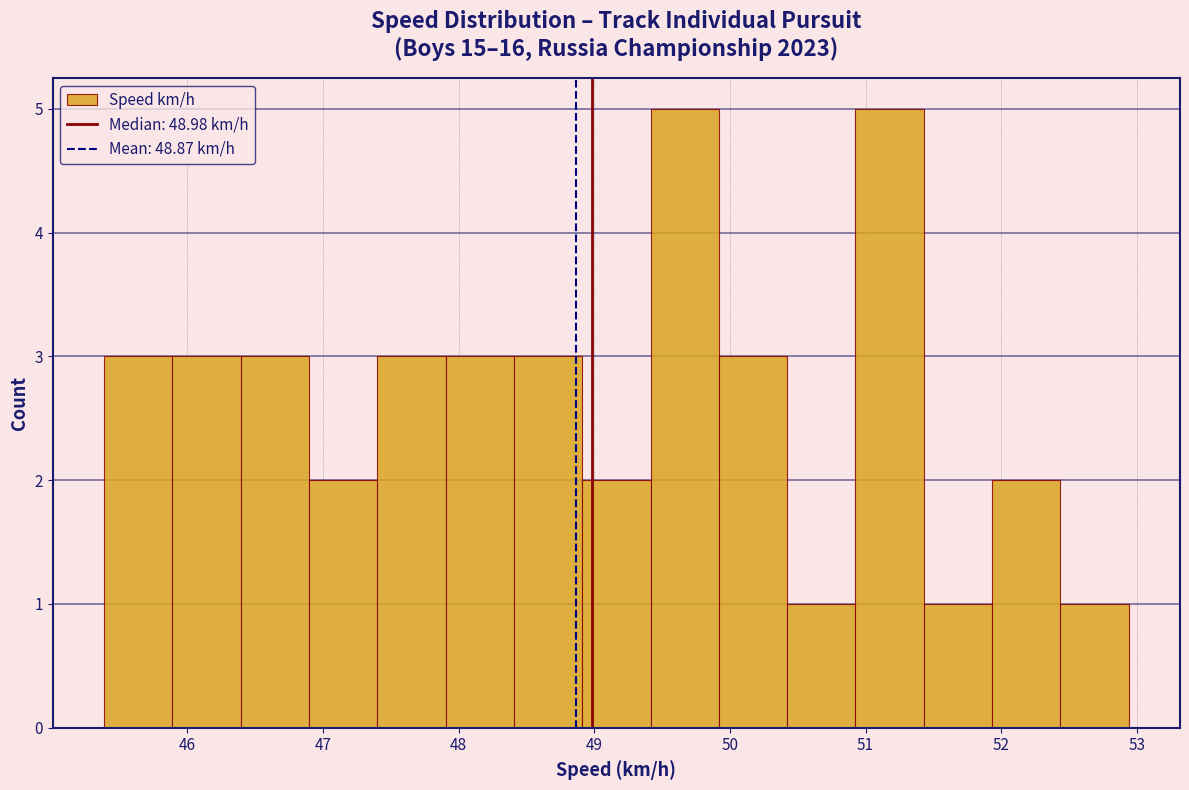

Reading left to right, list every bar in this chart as the range it spans on the x-axis followed by its height. Neither the bar edges nor the heights are printed on the chart, so give them approximately, as read against the axes.

45.4 to 45.9: 3
45.9 to 46.4: 3
46.4 to 46.9: 3
46.9 to 47.4: 2
47.4 to 47.9: 3
47.9 to 48.4: 3
48.4 to 48.9: 3
48.9 to 49.4: 2
49.4 to 49.9: 5
49.9 to 50.4: 3
50.4 to 50.9: 1
50.9 to 51.4: 5
51.4 to 51.9: 1
51.9 to 52.4: 2
52.4 to 52.9: 1